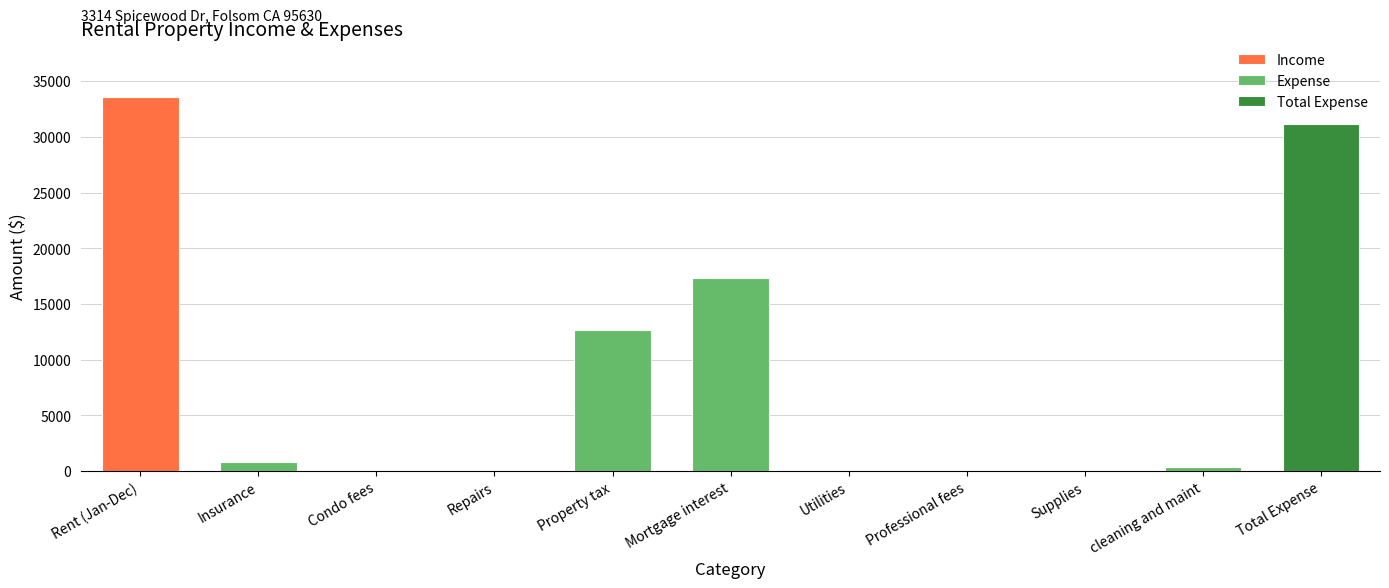

Is it true that Expense equals 17124.9 at Property tax?

False